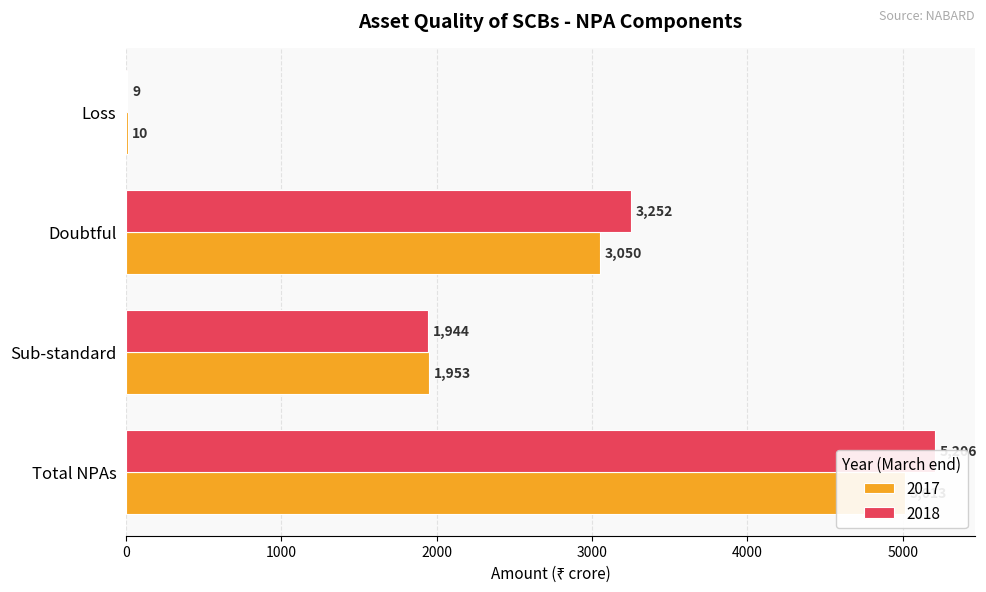

Where does the 2017 series first go above 3050?

Total NPAs